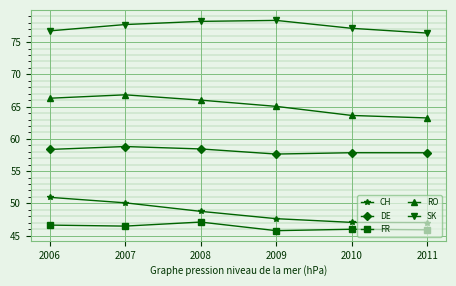

What is the difference between the highest and lowest values at 2007?

31.2